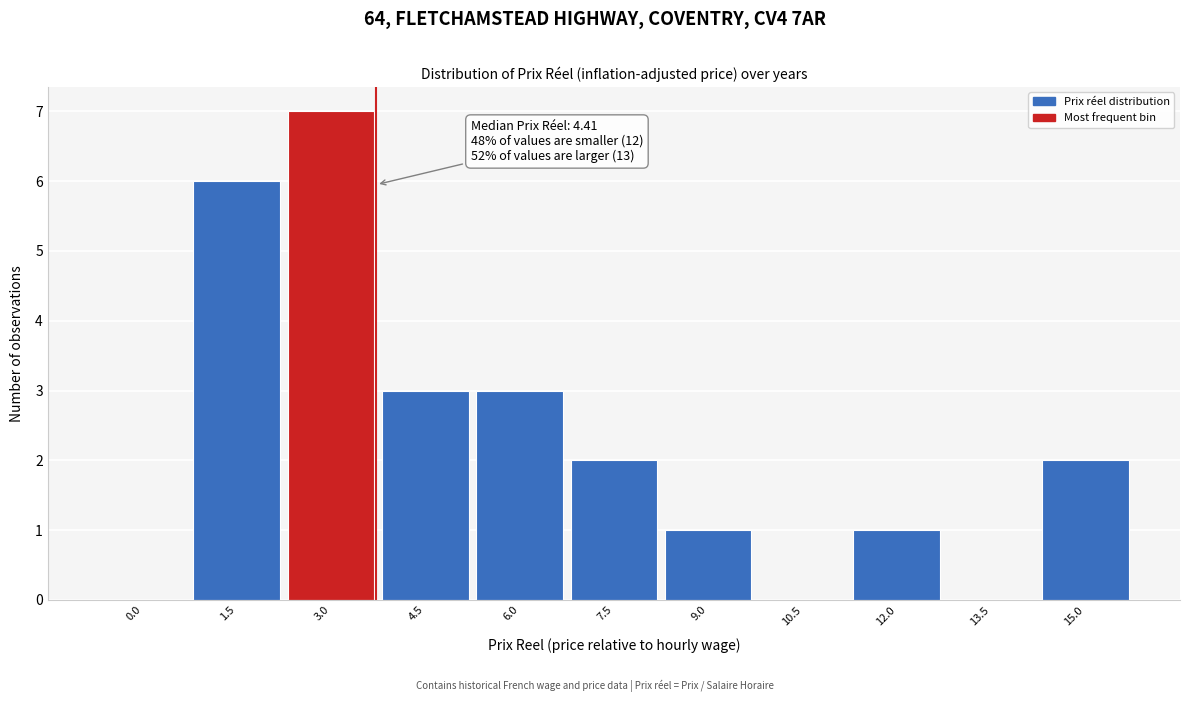

Reading left to right, transcribe all the data shown in this chart.

0.0=0	1.5=6	3.0=7	4.5=3	6.0=3	7.5=2	9.0=1	10.5=0	12.0=1	13.5=0	15.0=2